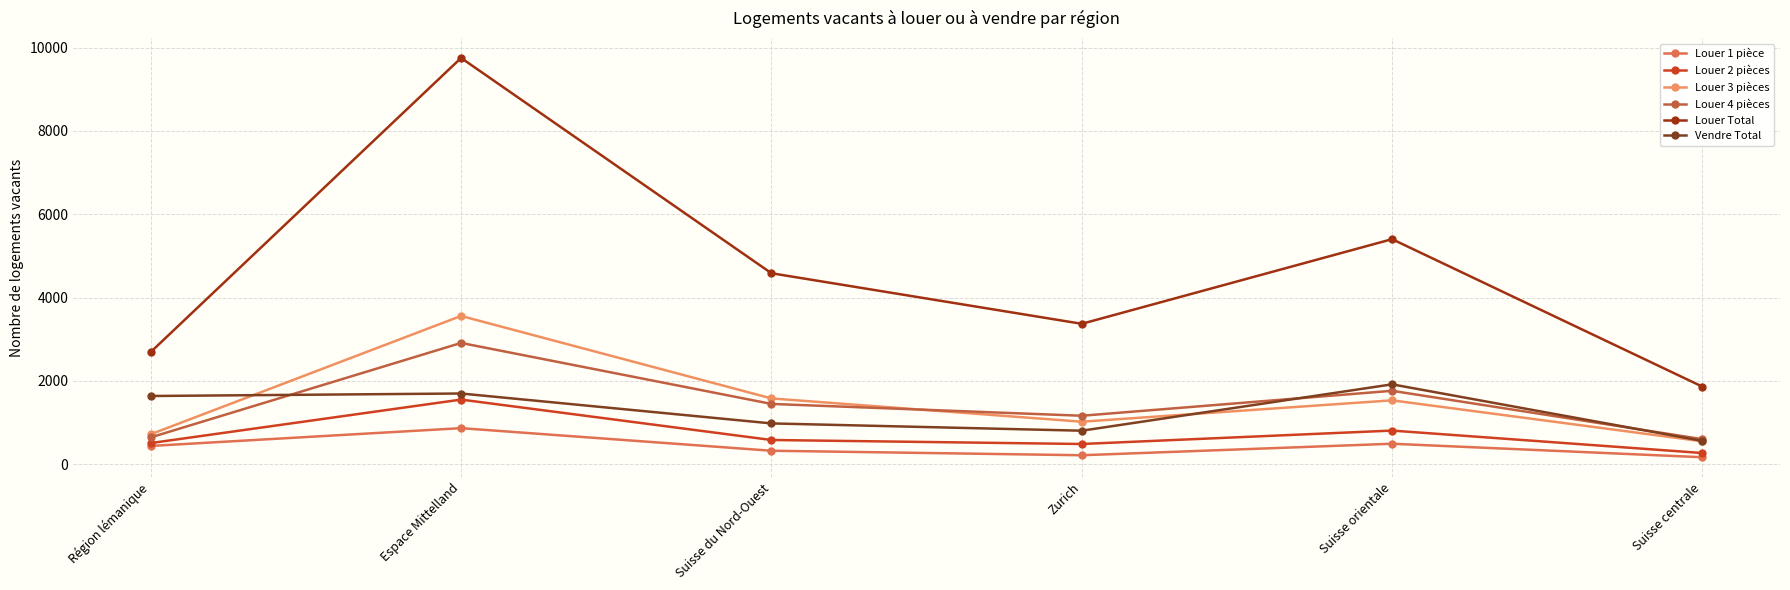

Rank the series at Zurich from lowest to highest value.

Louer 1 pièce, Louer 2 pièces, Vendre Total, Louer 3 pièces, Louer 4 pièces, Louer Total